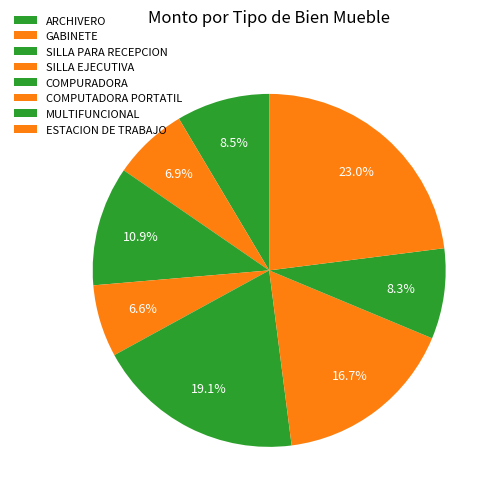

Between GABINETE and COMPUTADORA PORTATIL, which is larger?

COMPUTADORA PORTATIL